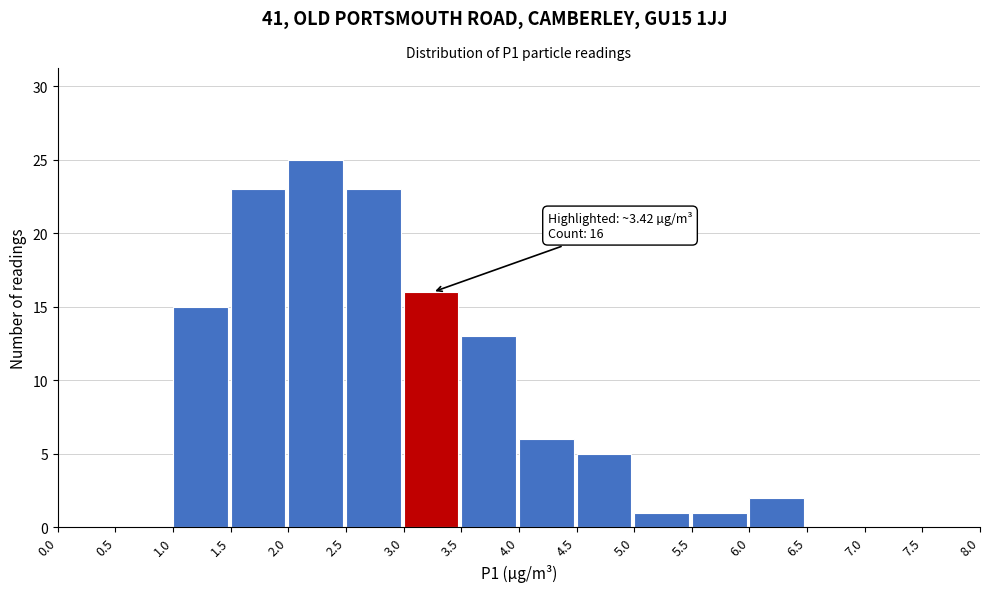

Which range on the x-axis has the tallest bar?

2.0 to 2.5